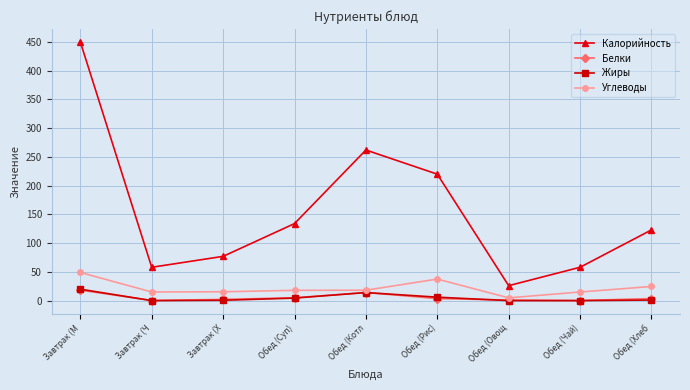

True or false: Углеводы and Калорийность intersect in this chart.

False